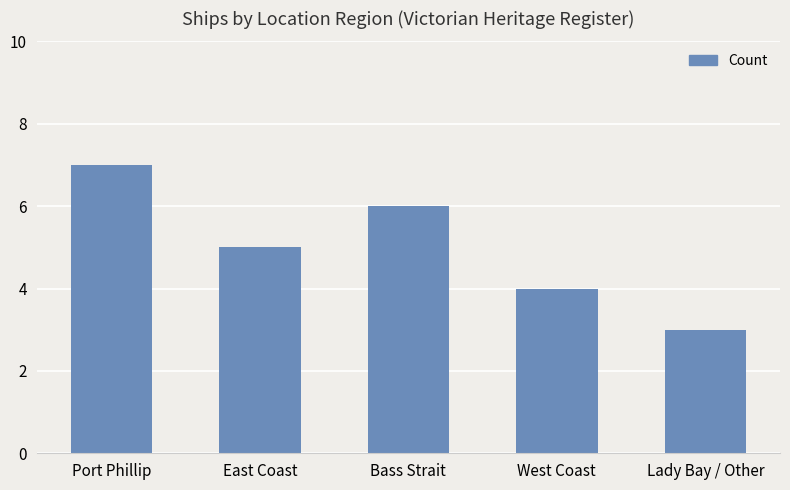

What is the label of the 1st bar from the left?

Port Phillip